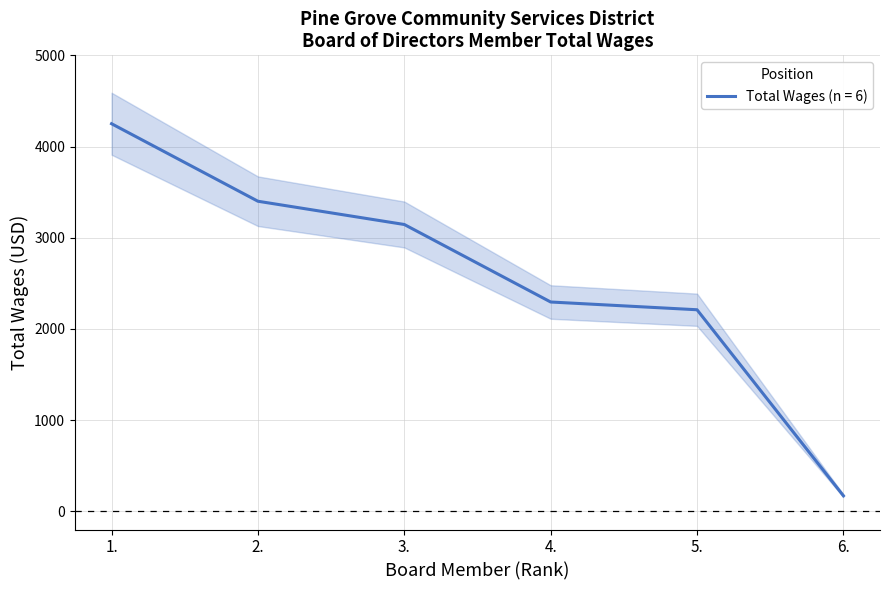

What position from the right is 6.?

1